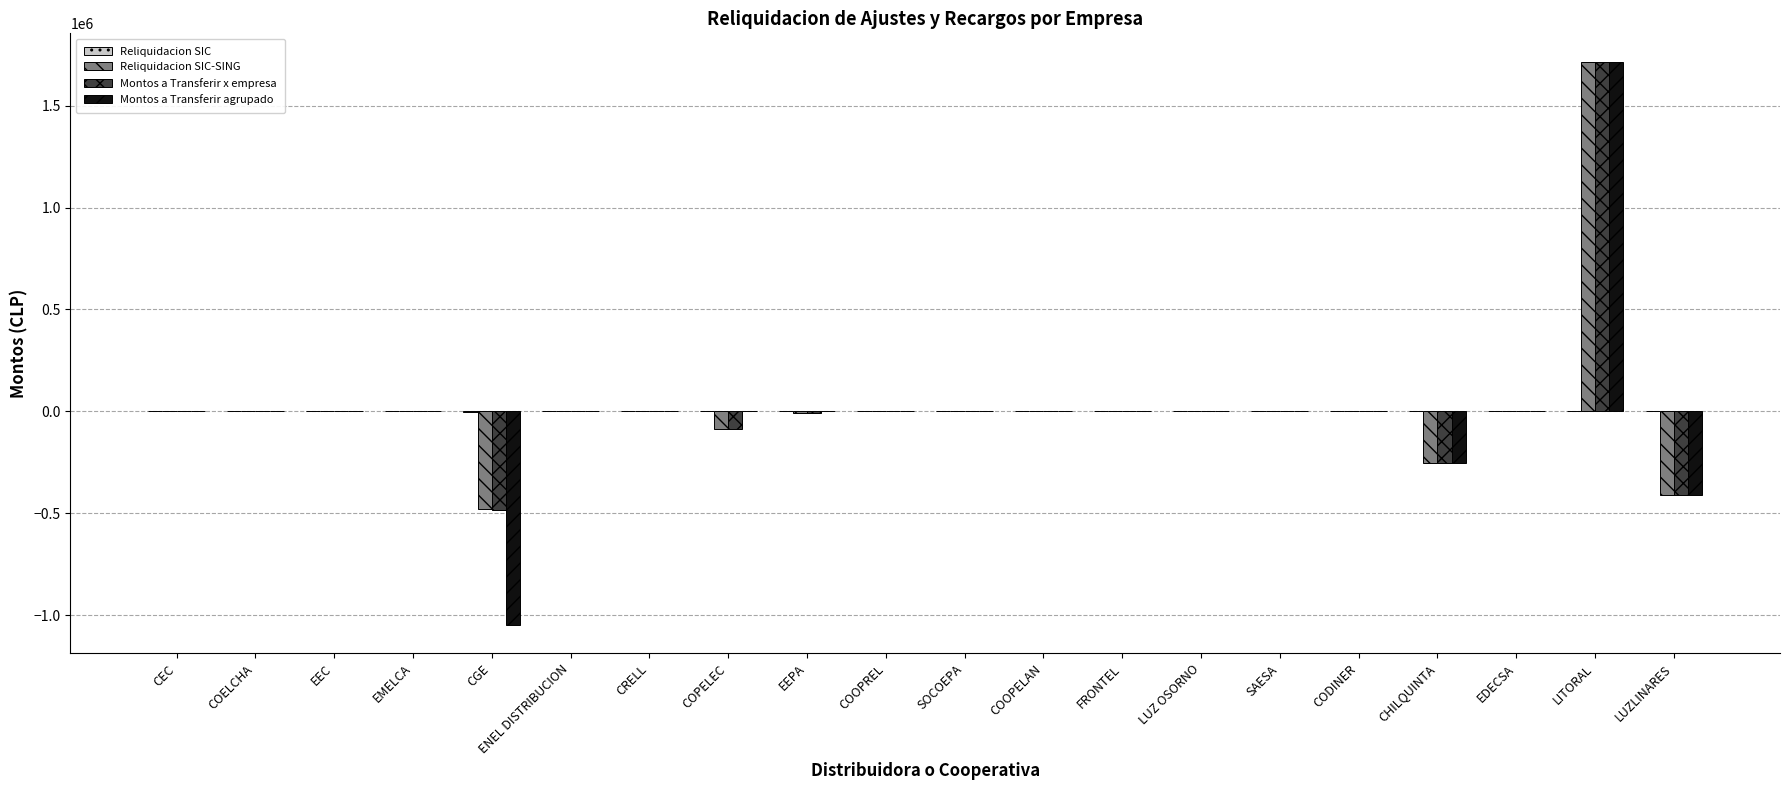

The Montos a Transferir agrupado series shows 0.0 at COPELEC. True or false?

True